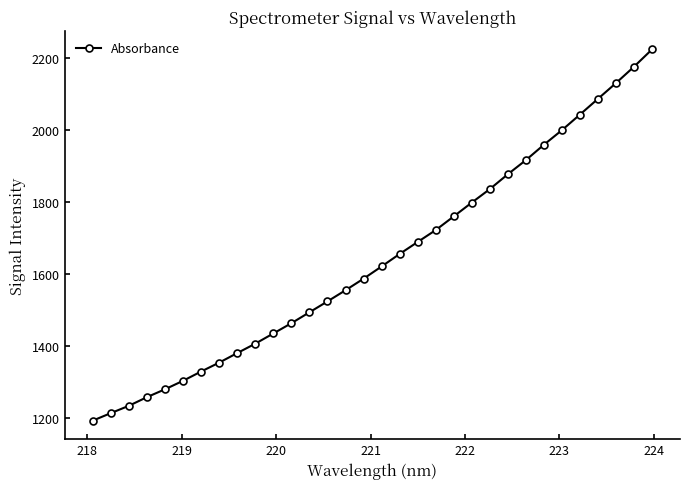

Count the number of data series in this chart.

1